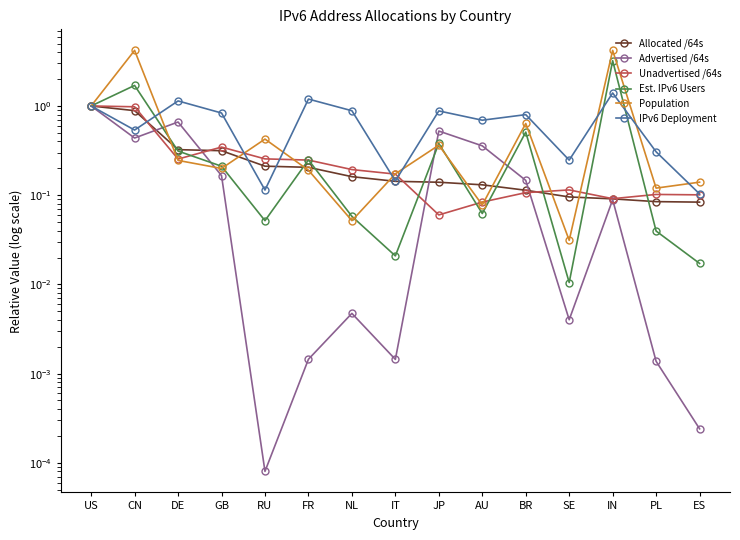

What is the difference between the maximum and minimum values in the Population series?

4.2